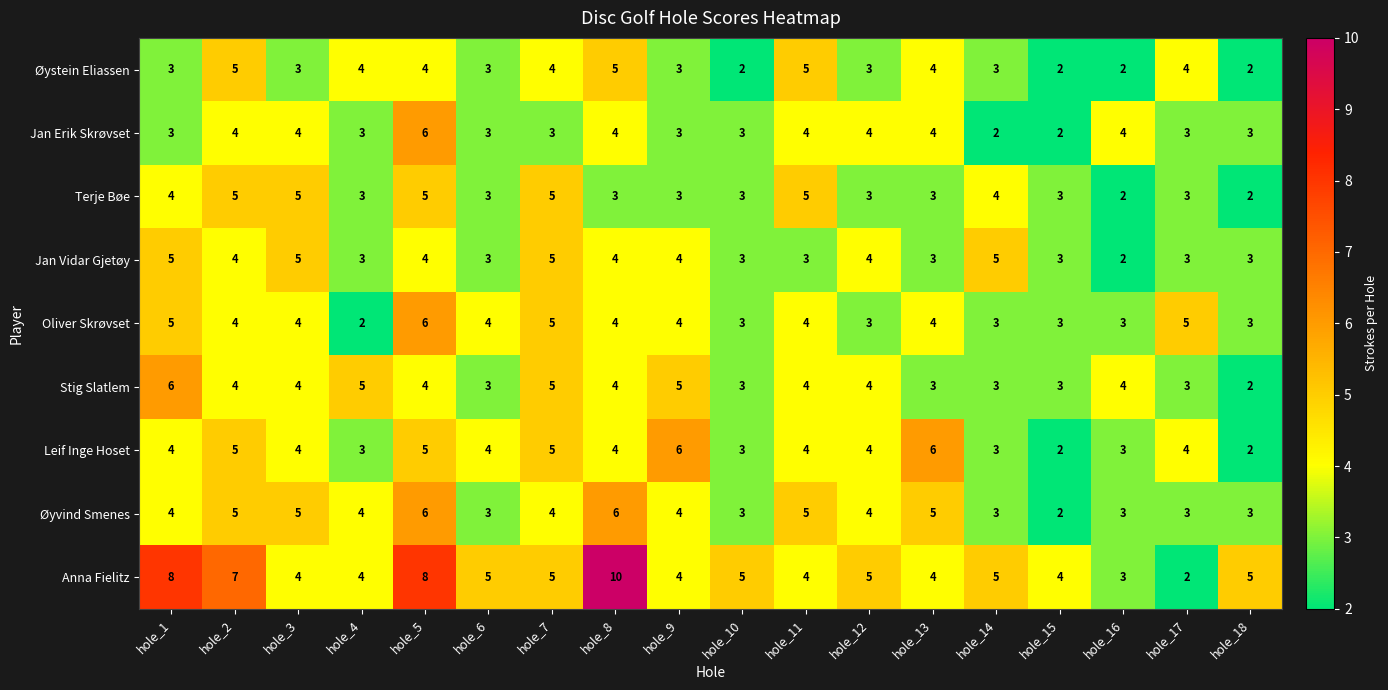

How many Jan Vidar Gjetøy values are between 3 and 4?

13